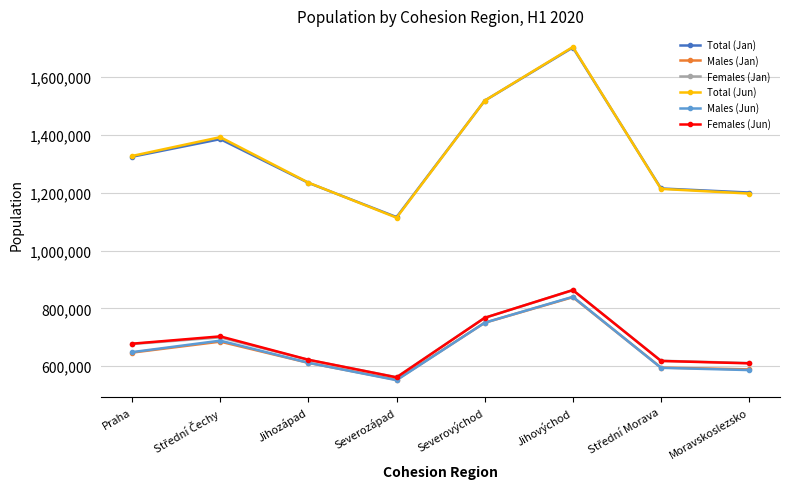

What is the value of the Total (Jan) point at the 6th from the left?

1701802